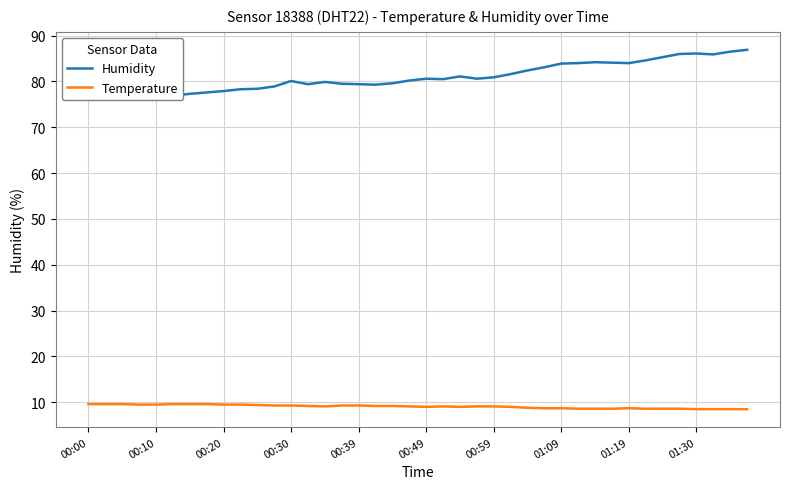

The Temperature series shows 14.2 at 01:30. True or false?

False